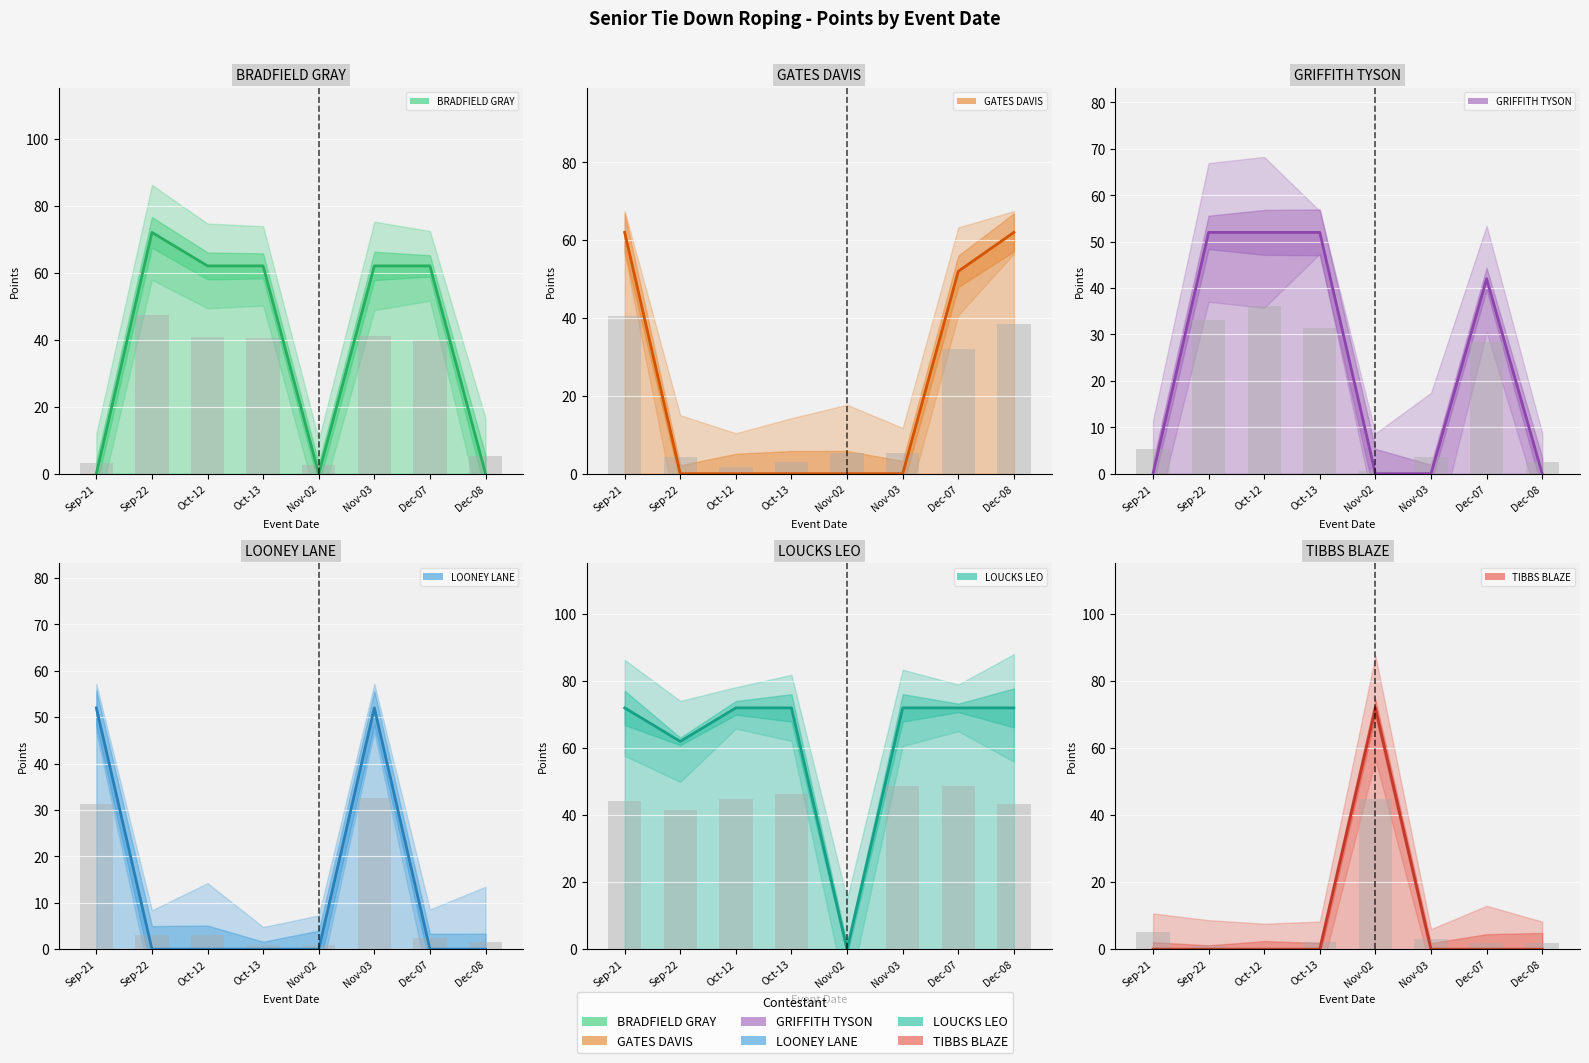

At how many categories does at least one series exceed 9?

8